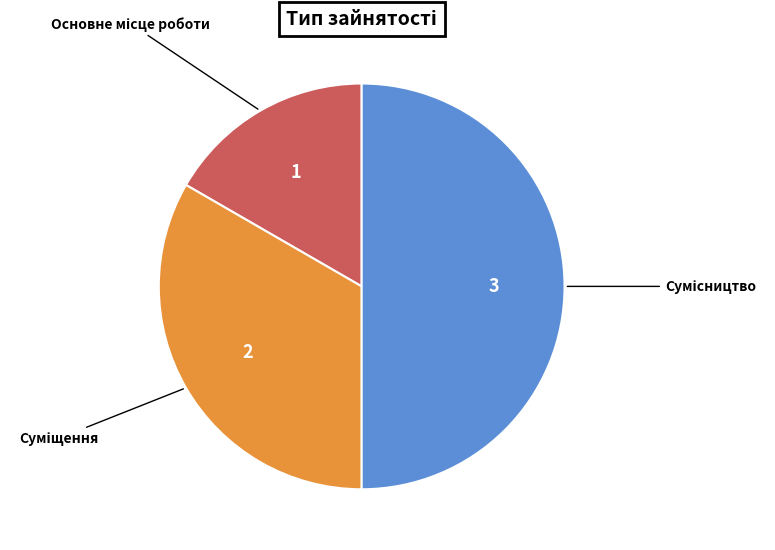

Is there a majority slice in this chart?

No